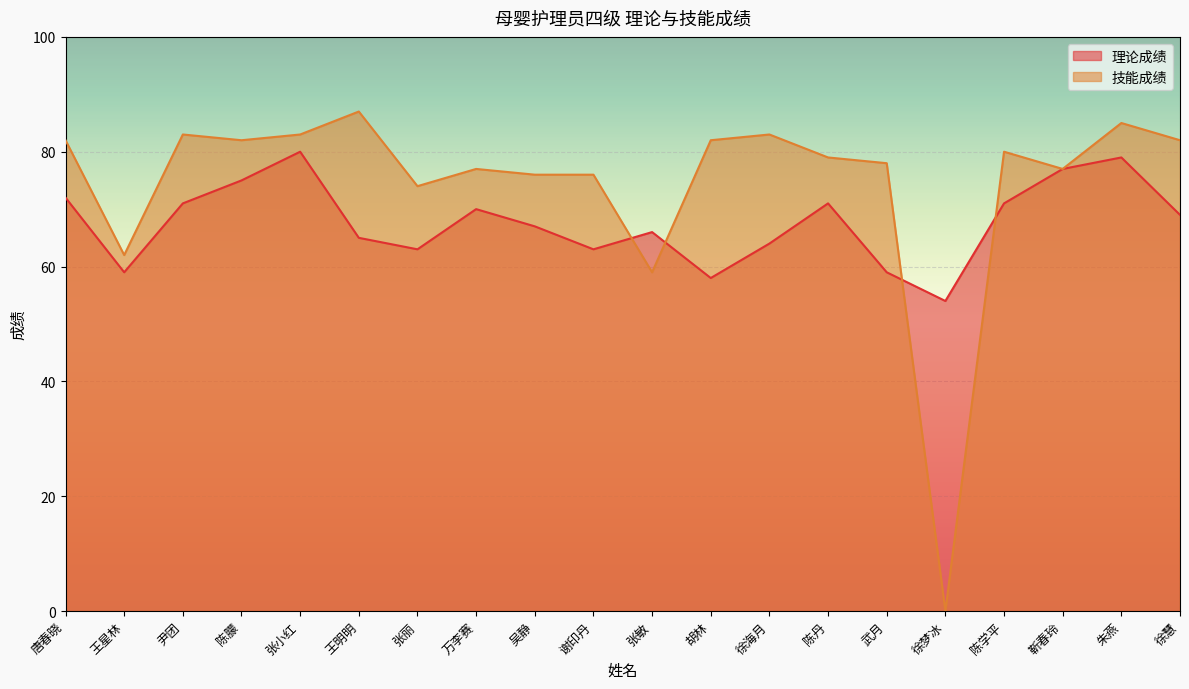

What are all the series names shown in the legend?

理论成绩, 技能成绩